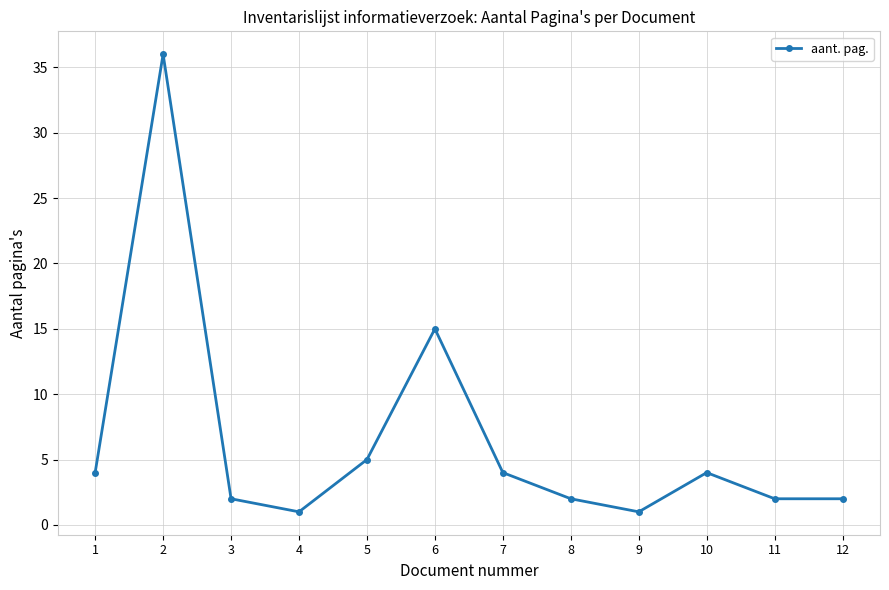

True or false: the data shows 7 at 10.

False